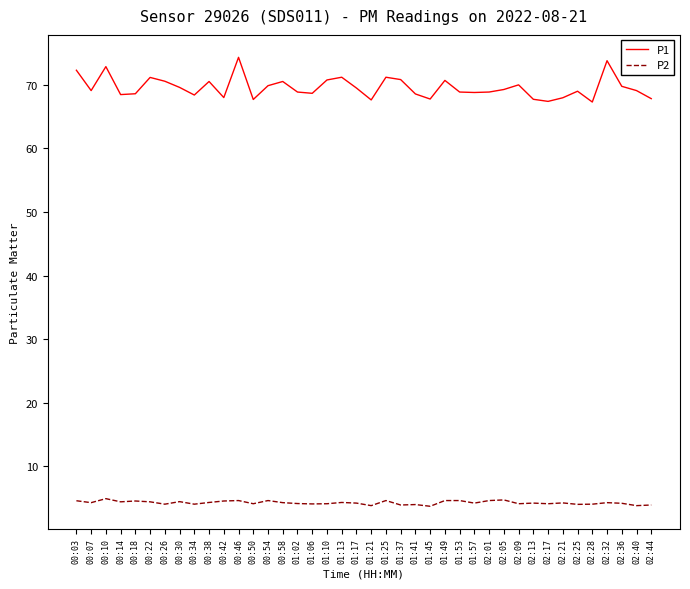

What is the difference between the highest and lowest values at 00:22?

66.8